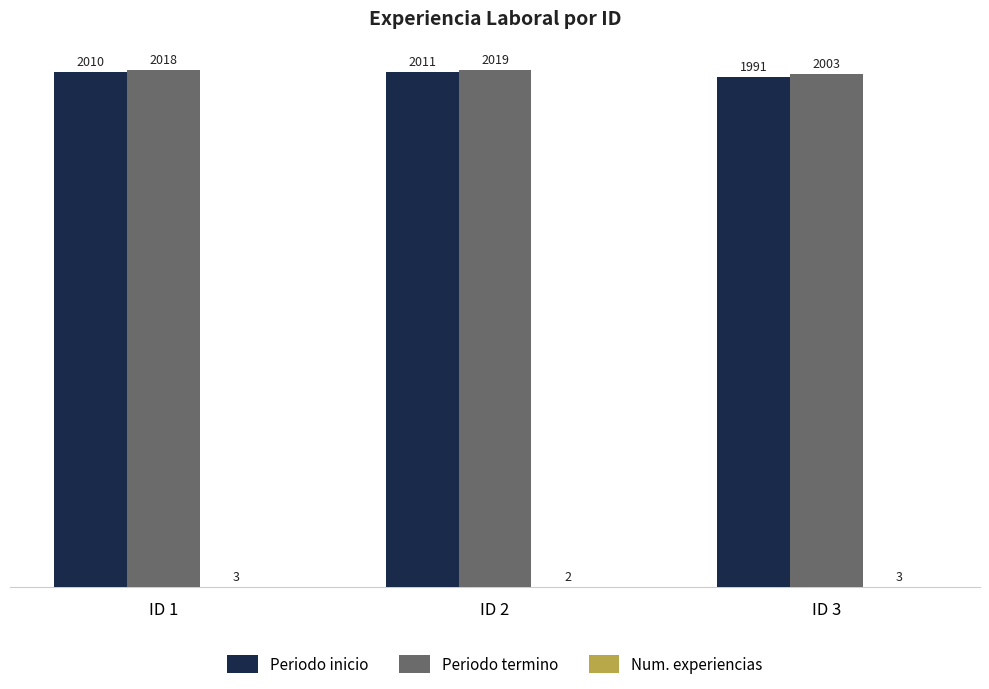

True or false: Periodo termino has a value of 1373 at ID 1.

False